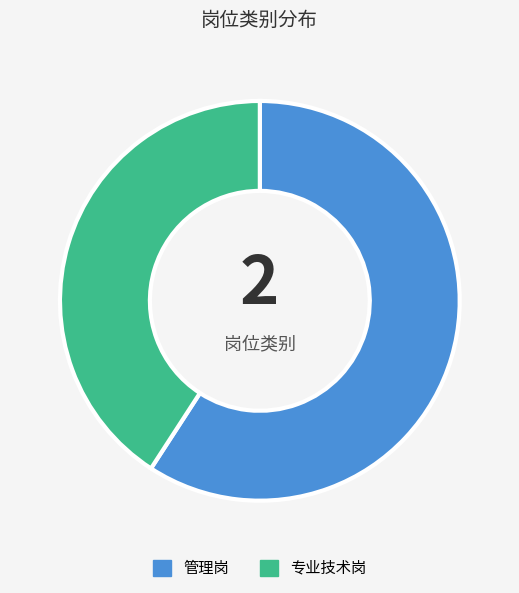

The 专业技术岗 slice represents 41% of the pie. True or false?

True